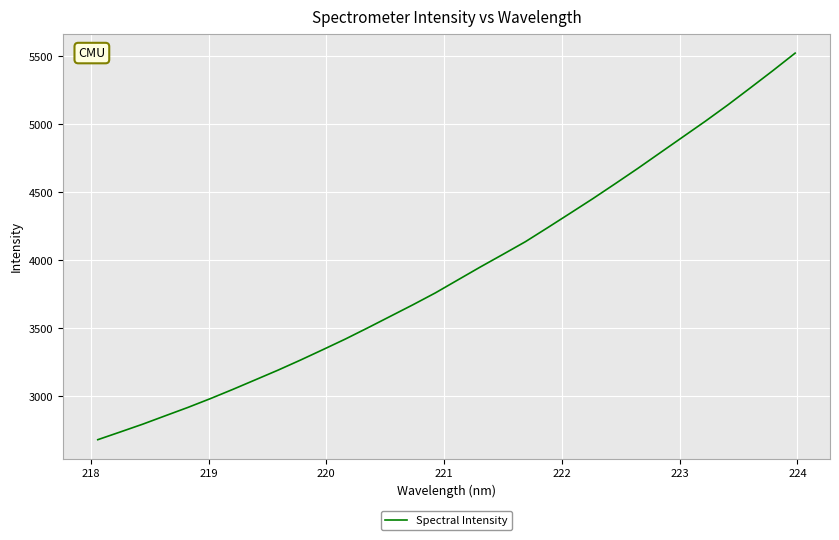

What is the minimum value shown in the chart?

2681.6